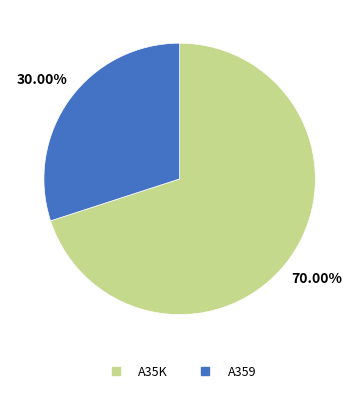

Which has a higher value, A359 or A35K?

A35K